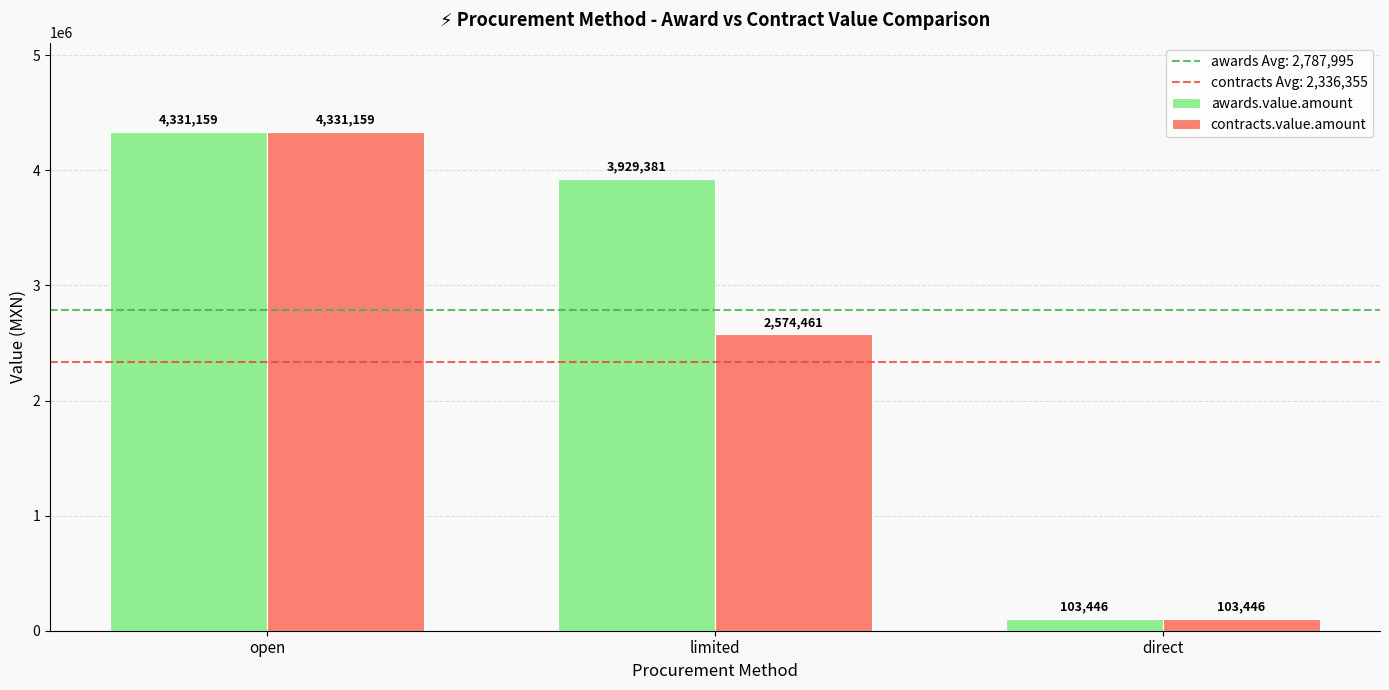

Between limited and direct, which series saw the biggest shift?

awards.value.amount